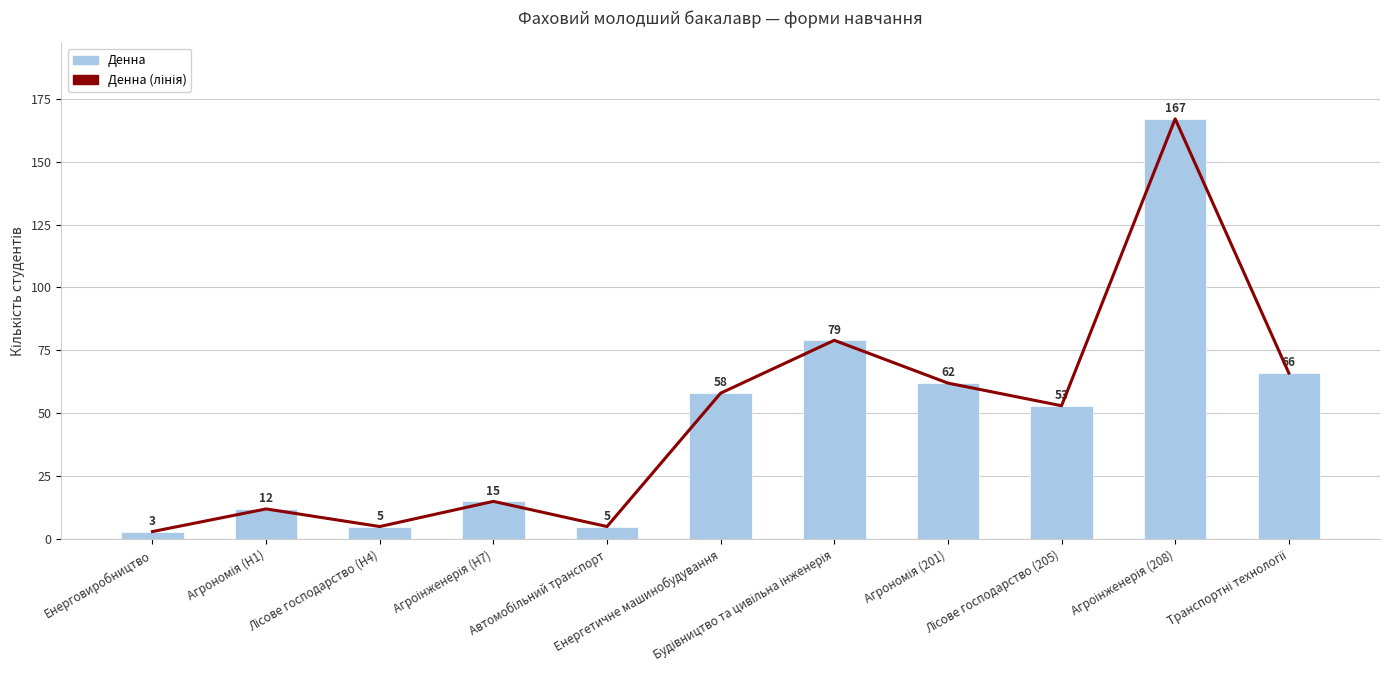

Reading left to right, extract all data points from this chart.

Денна (лінія): 3	12	5	15	5	58	79	62	53	167	66
Денна: 3	12	5	15	5	58	79	62	53	167	66